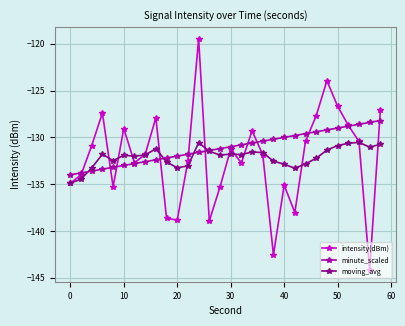

Which series has the largest range (max minus min)?

intensity(dBm)